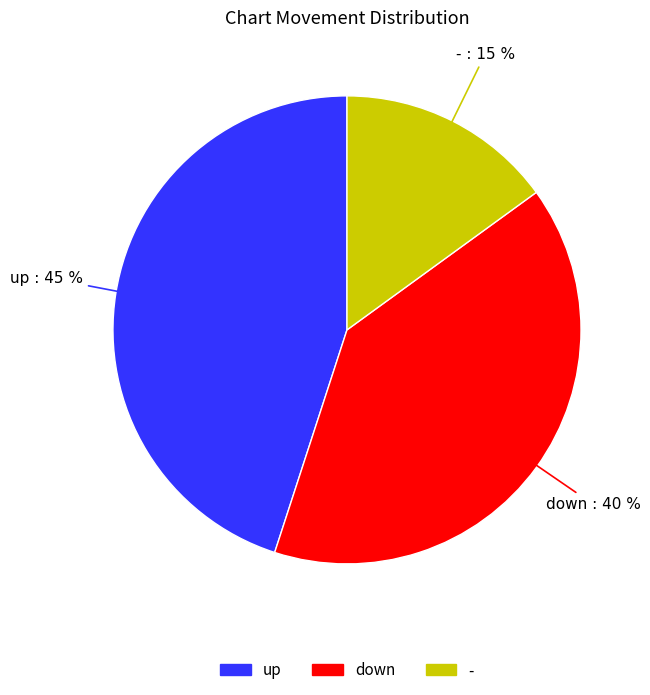

Which category has the smallest portion of the pie?

-